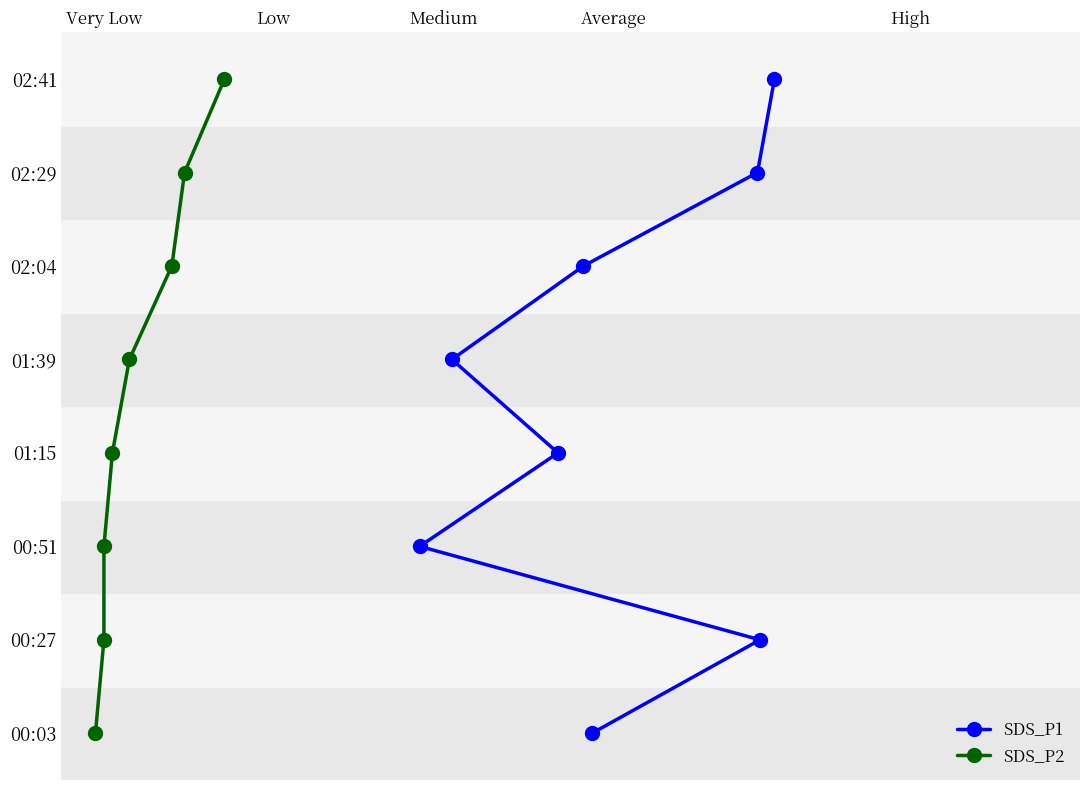

List the series in order of their peak value, highest first.

SDS_P1, SDS_P2